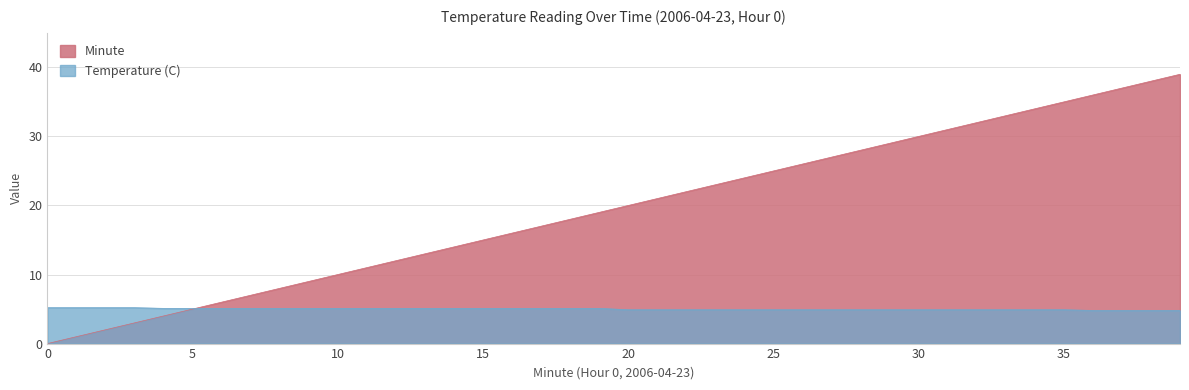

After their last crossing, which series has the higher values: Minute or Temperature (C)?

Minute